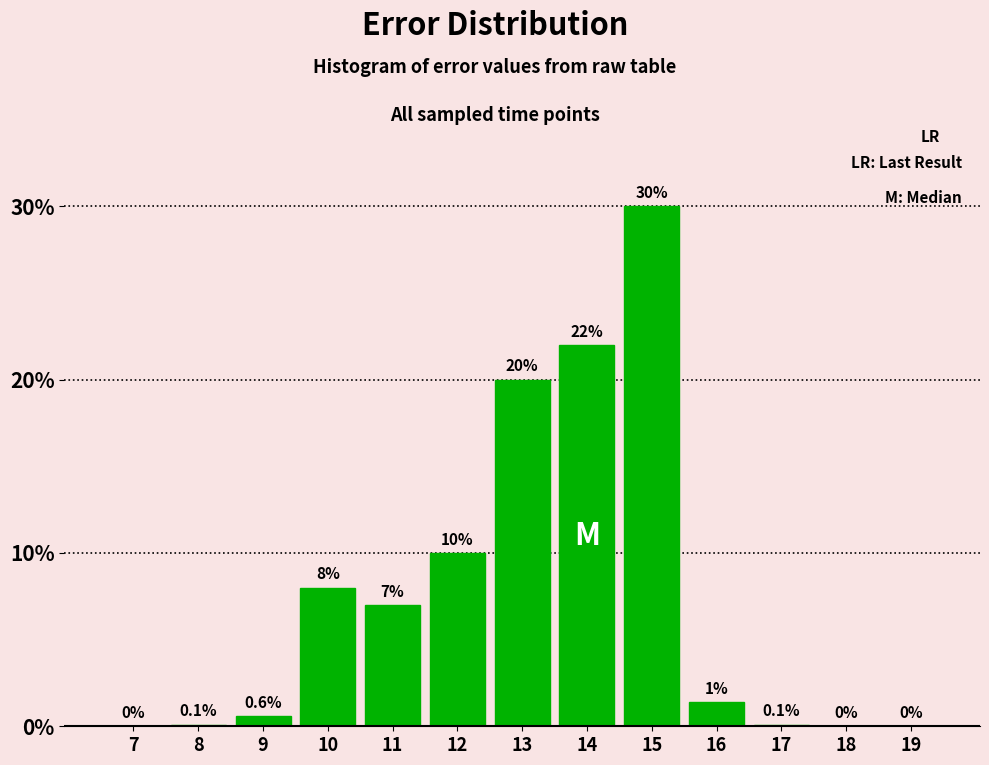

Reading right to left, what are all the values shown in this chart?

19=0.0	18=0.0	17=0.1	16=1.4	15=30.0	14=22.0	13=20.0	12=10.0	11=7.0	10=8.0	9=0.6	8=0.1	7=0.0